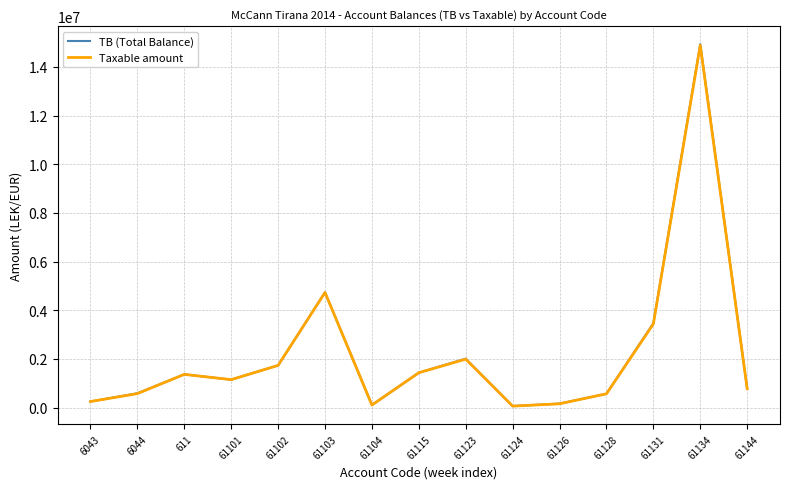

The value of TB (Total Balance) at 611 is 1366068.5. True or false?

True